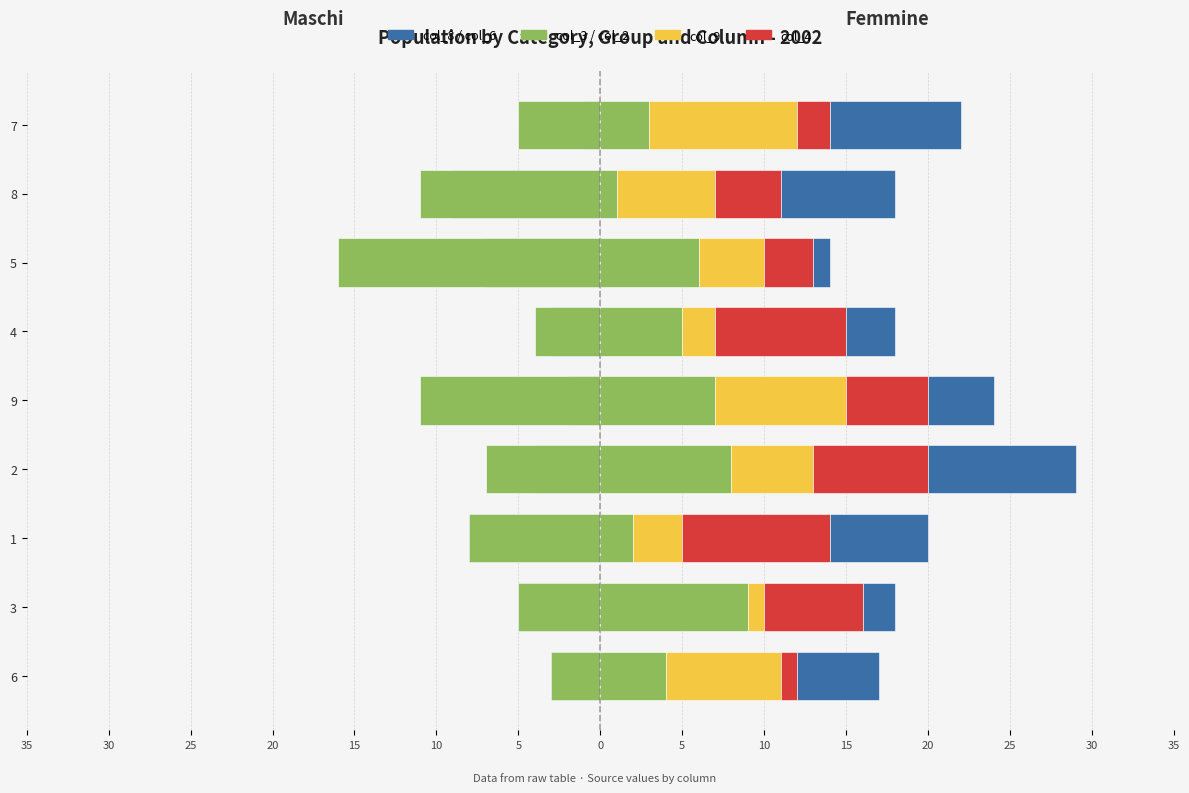

How many data points in col_2 are above 5?

4